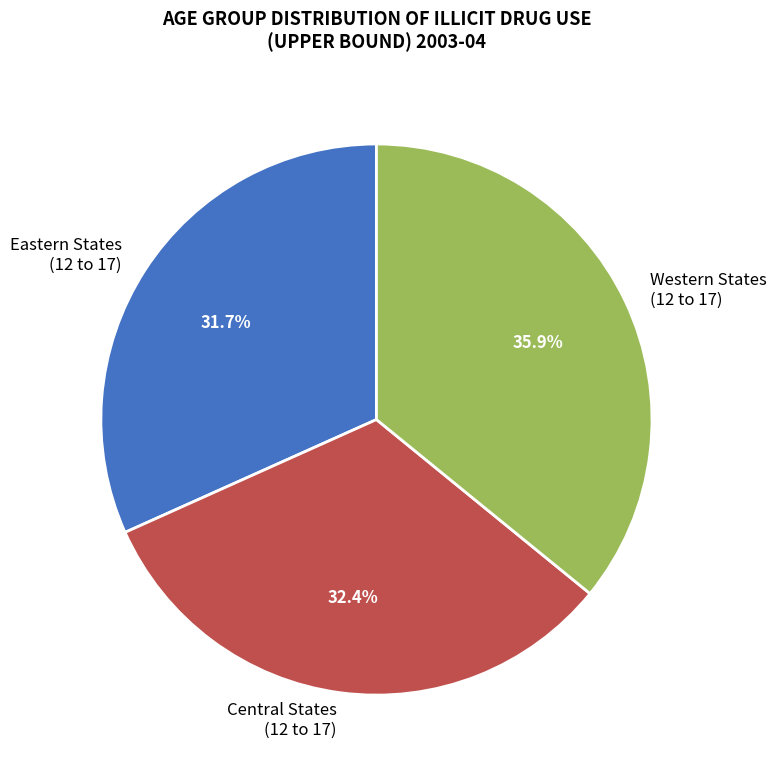

Which has a higher value, Central States (12 to 17) or Western States (12 to 17)?

Western States (12 to 17)